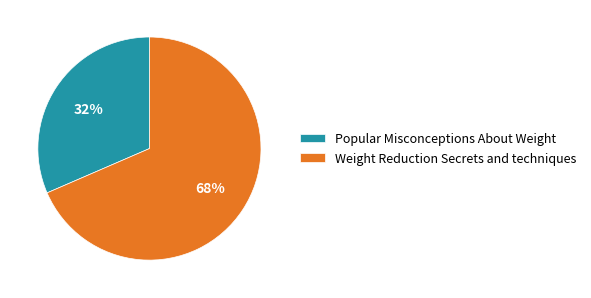

To the nearest percent, what percentage of the pie is Weight Reduction Secrets and techniques?

68%